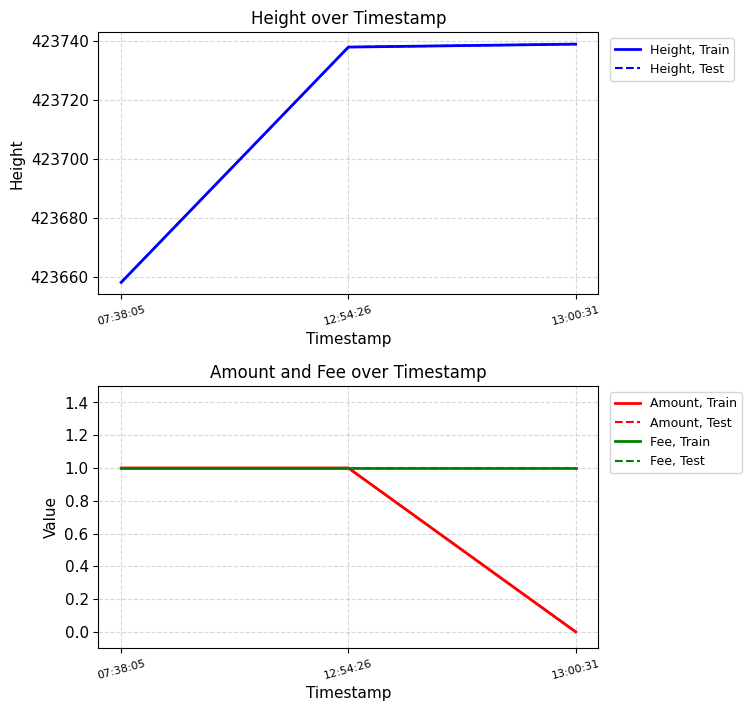

Which series has the largest total across all categories?

Height, Train